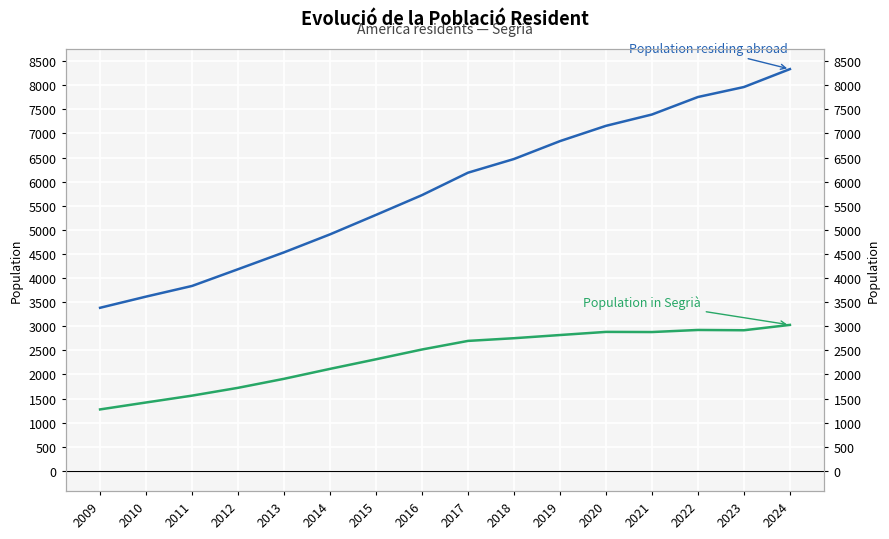

Reading left to right, what are all the values shown in this chart?

Population residing abroad: 3383	3615	3836	4183	4533	4906	5310	5720	6185	6469	6840	7157	7392	7755	7962	8334
Population in Segrià: 1275	1419	1561	1723	1910	2116	2315	2518	2696	2752	2818	2883	2880	2923	2917	3028